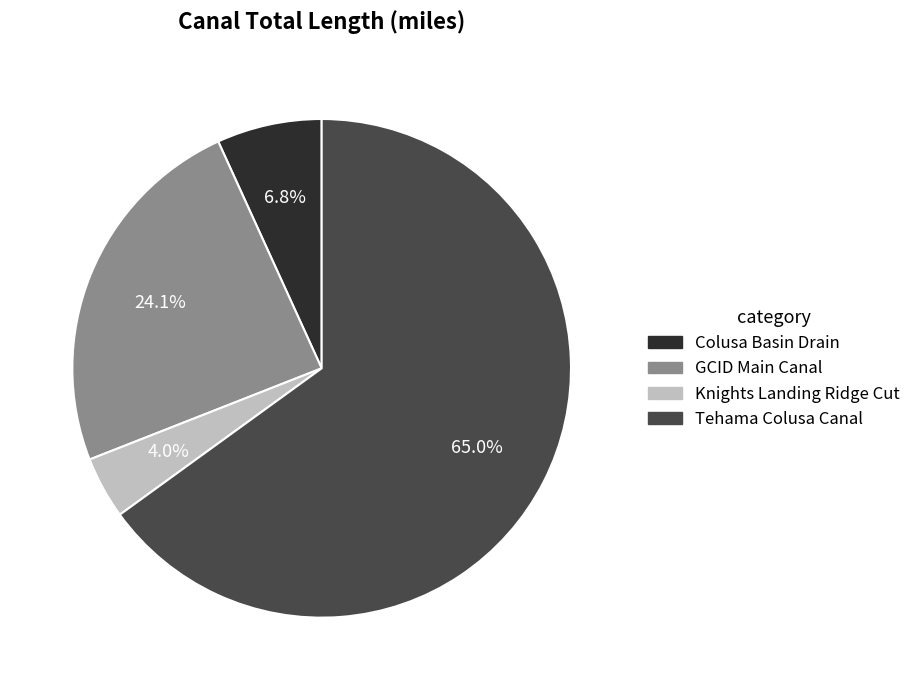

True or false: Colusa Basin Drain accounts for 1% of the total.

False